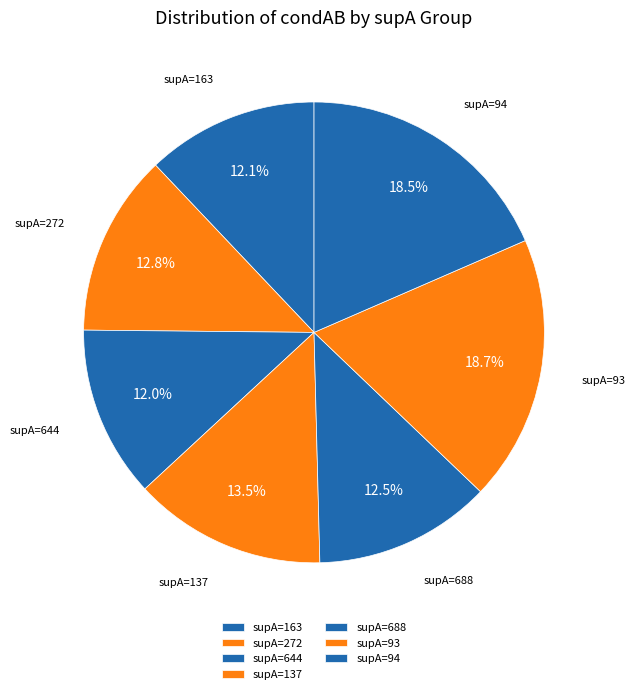

To the nearest percent, what is the average slice percentage?

14%